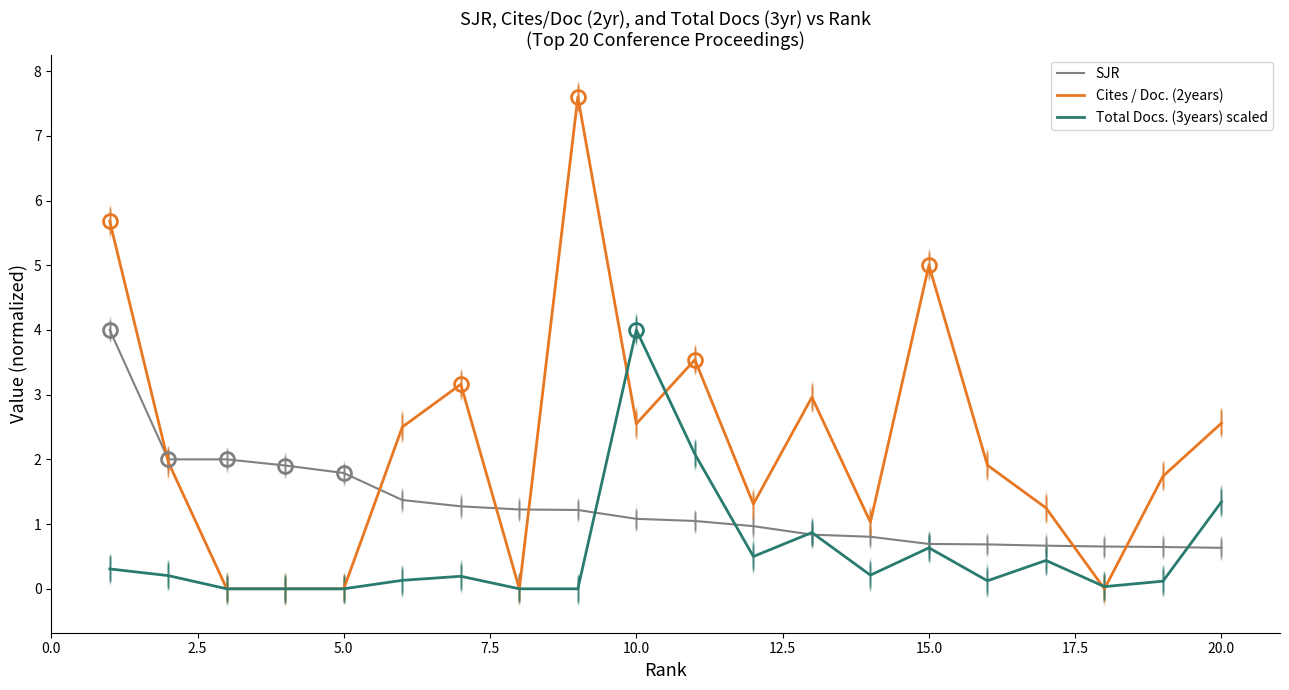

The Cites / Doc. (2years) series shows 0.0 at 5.0. True or false?

True